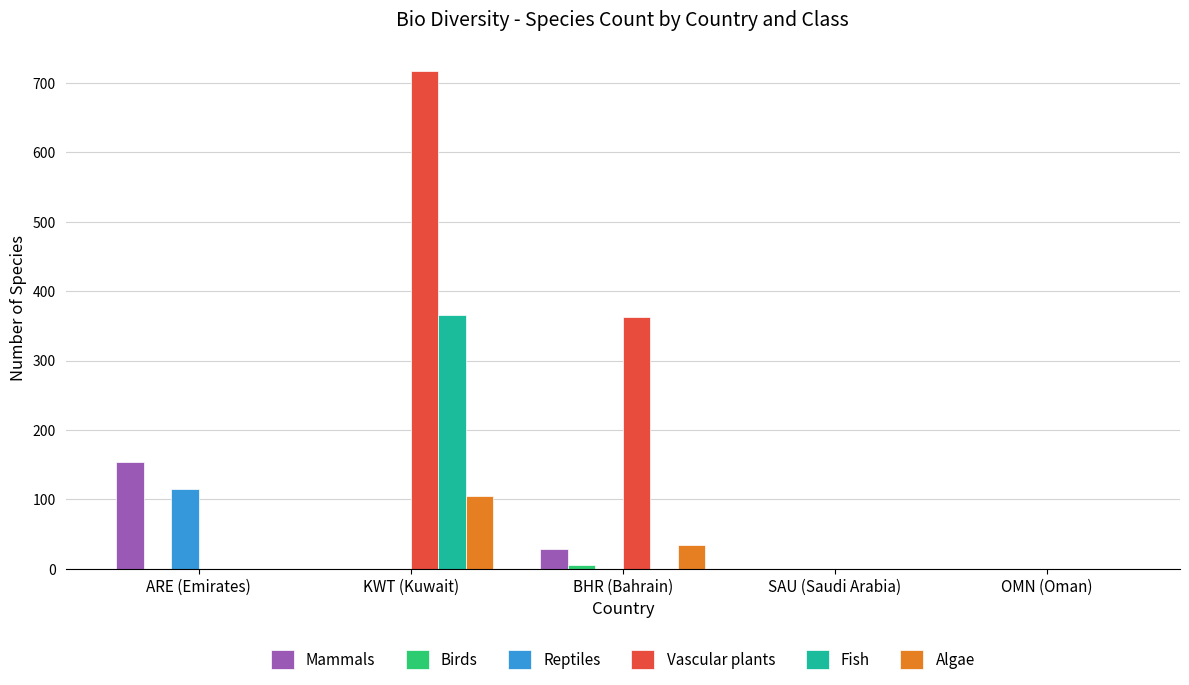

Between KWT (Kuwait) and OMN (Oman), which series saw the biggest shift?

Vascular plants